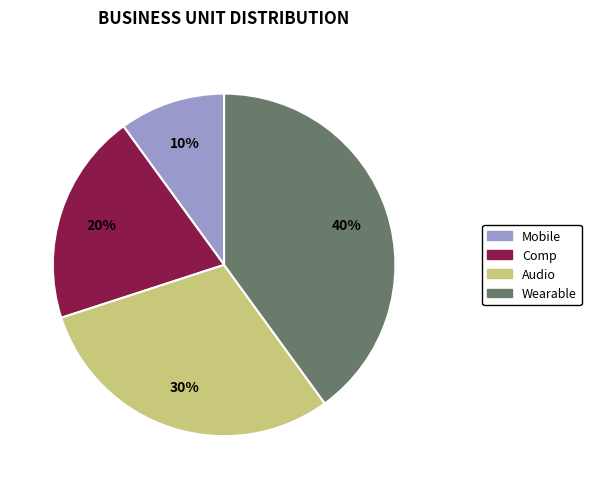

What percentage is the Wearable slice, to the nearest percent?

40%